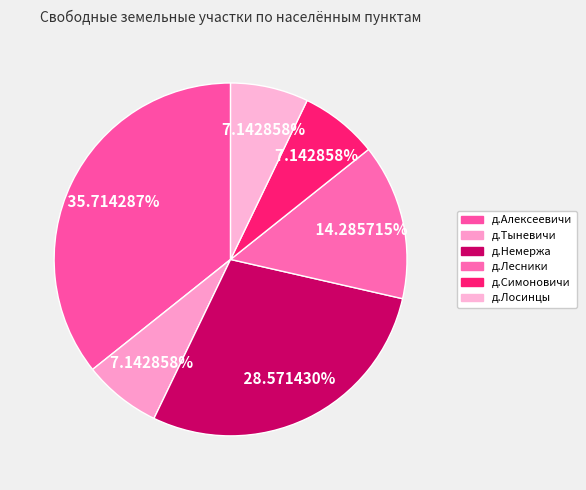

How many segments does this pie chart have?

6